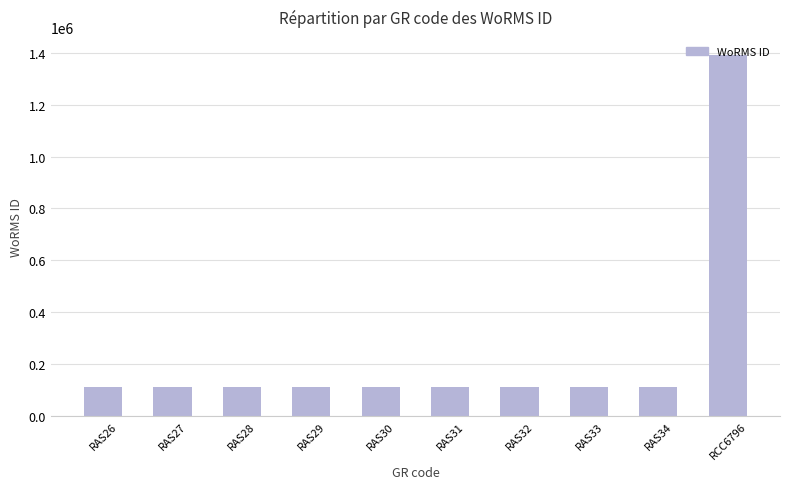

The chart shows a value of 110731 at RAS29. True or false?

True